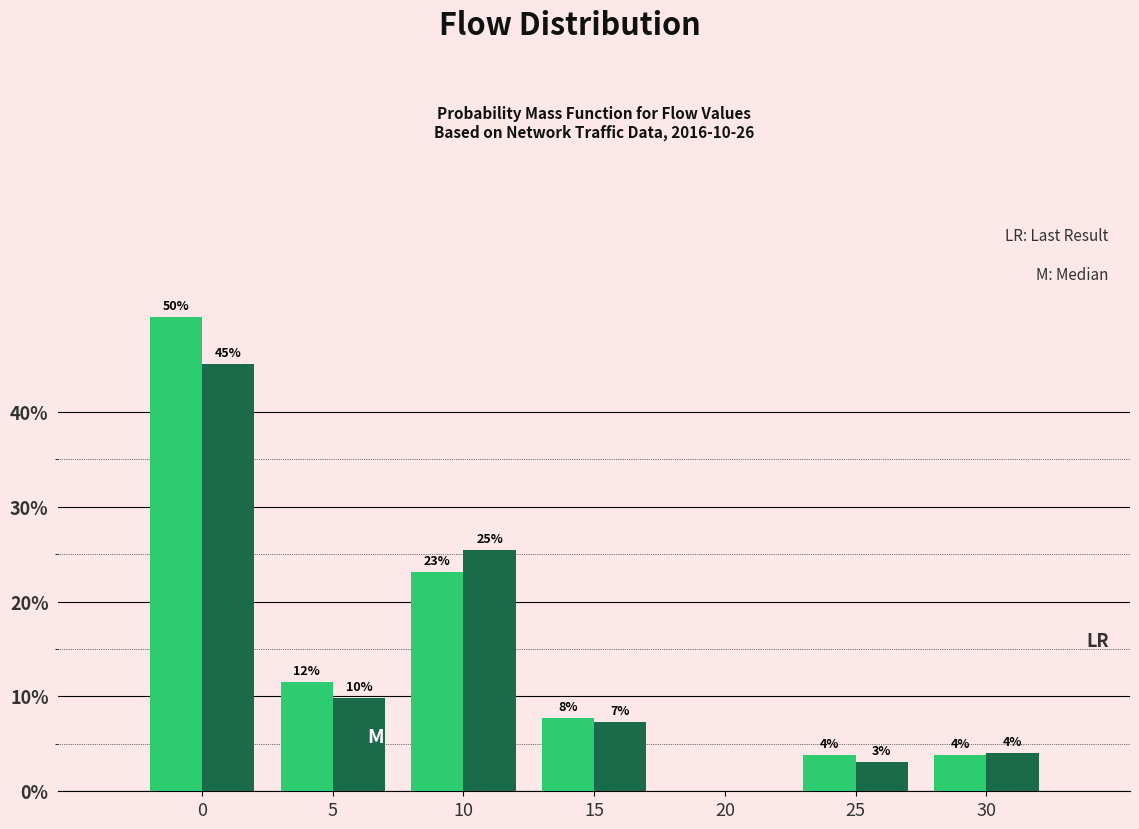

What is the total value across all series at 15?

15.0